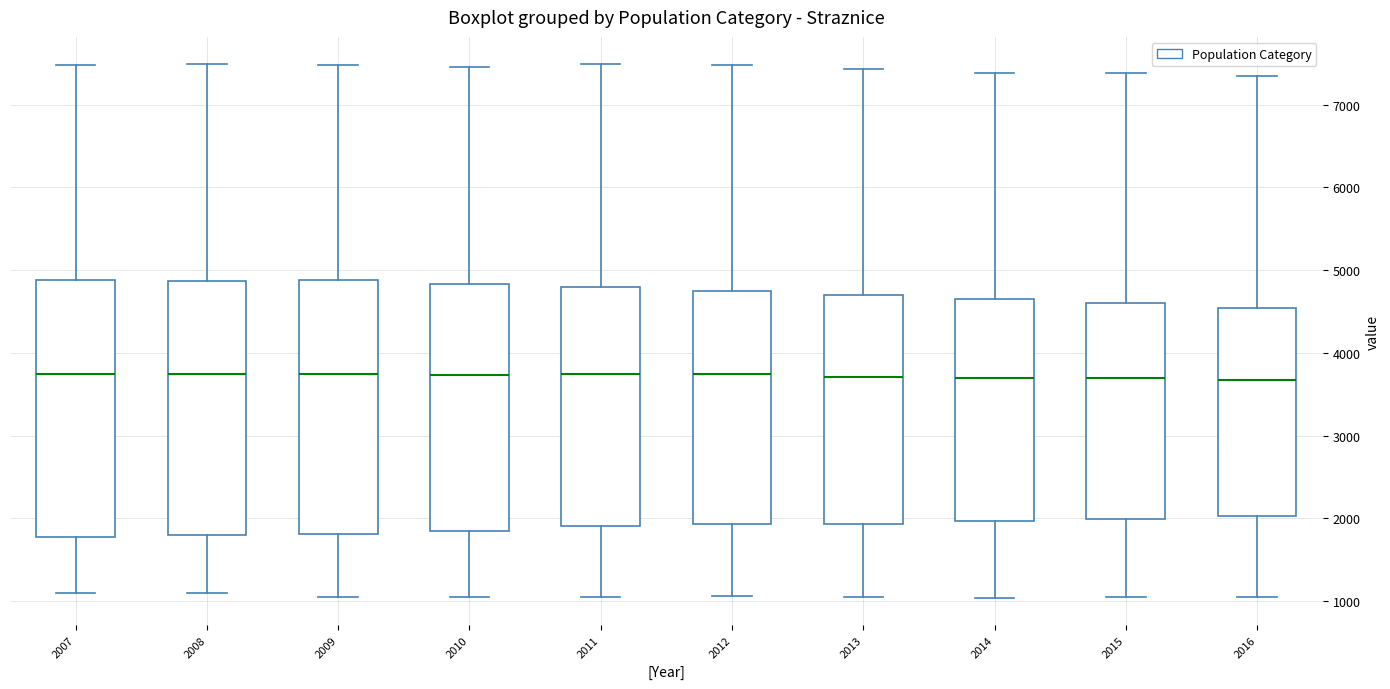

Reading left to right, read every box against the y-axis: the position of its median line, the range the box covers, and the ends of its whiskers. The values are not printed on the chart, so give them approximately, as read against the axis.

2007: median 3700, box 1800 to 4900, whiskers 1100 to 7500
2008: median 3700, box 1800 to 4900, whiskers 1100 to 7500
2009: median 3700, box 1800 to 4900, whiskers 1100 to 7500
2010: median 3700, box 1800 to 4800, whiskers 1000 to 7500
2011: median 3700, box 1900 to 4800, whiskers 1000 to 7500
2012: median 3700, box 1900 to 4800, whiskers 1100 to 7500
2013: median 3700, box 1900 to 4700, whiskers 1000 to 7400
2014: median 3700, box 2000 to 4600, whiskers 1000 to 7400
2015: median 3700, box 2000 to 4600, whiskers 1100 to 7400
2016: median 3700, box 2000 to 4500, whiskers 1000 to 7400